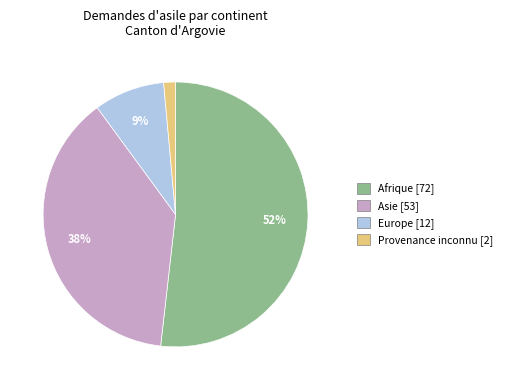

Is there any slice that represents more than half of the pie?

Yes